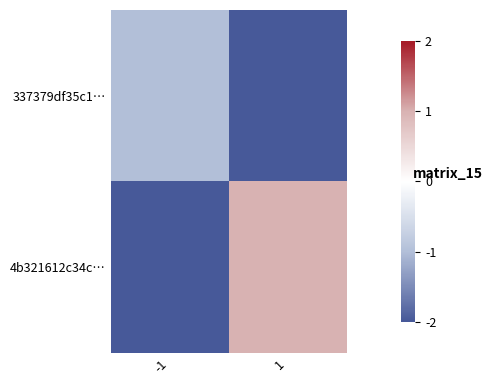

Reading left to right, transcribe all the data shown in this chart.

337379df35c1…: -1=-1.0	1=-2.0
4b321612c34c…: -1=-2.0	1=1.0